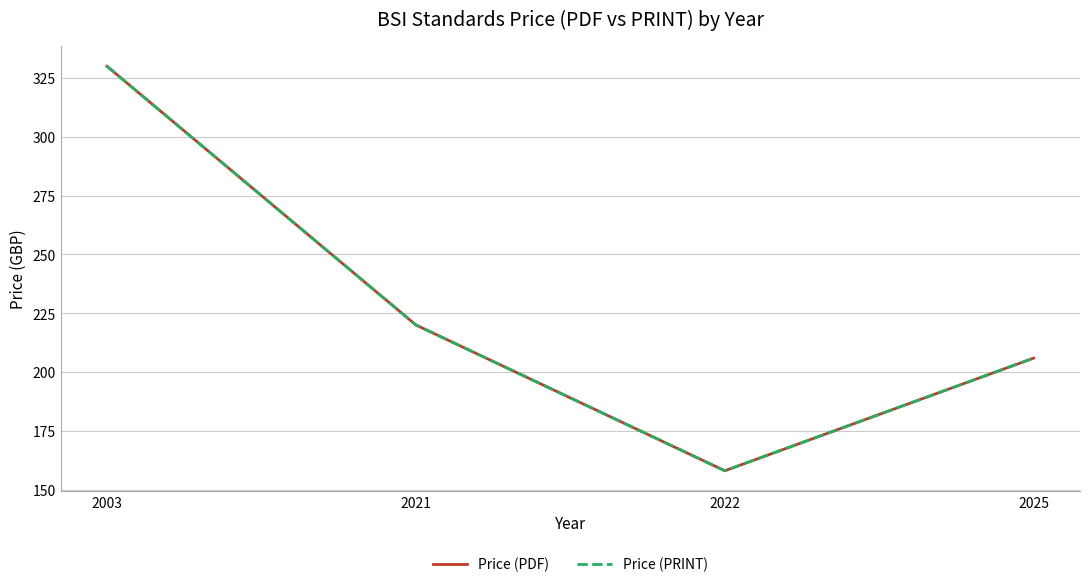

Does the chart display data point markers on the line(s)?

No